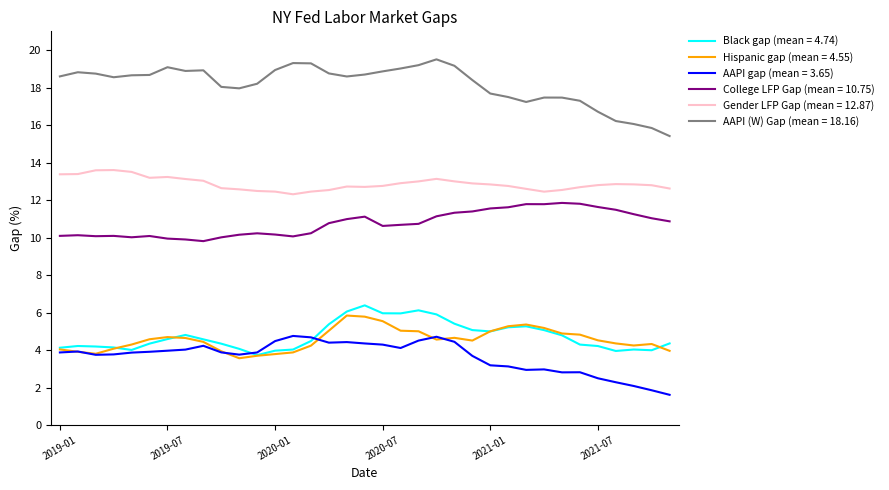

True or false: Black gap (mean = 4.74) and AAPI (W) Gap (mean = 18.16) cross at least once.

False